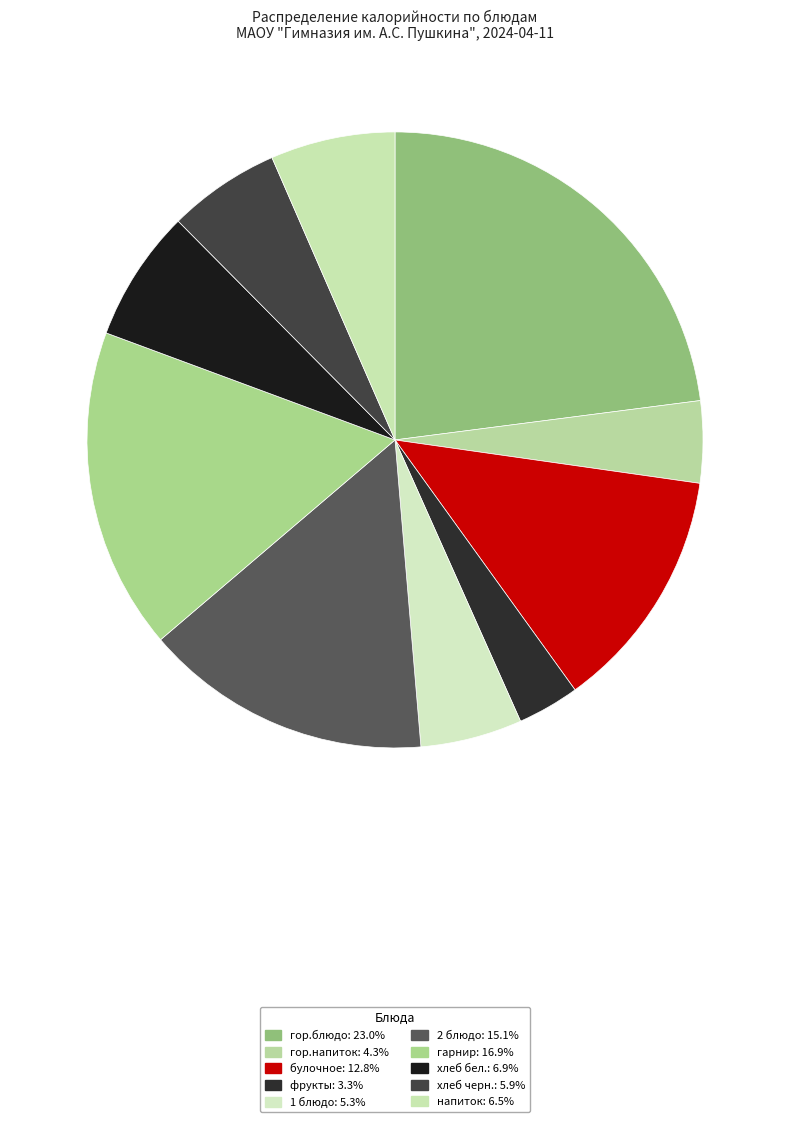

To the nearest percent, what is the combined percentage of фрукты and гор.напиток?

8%